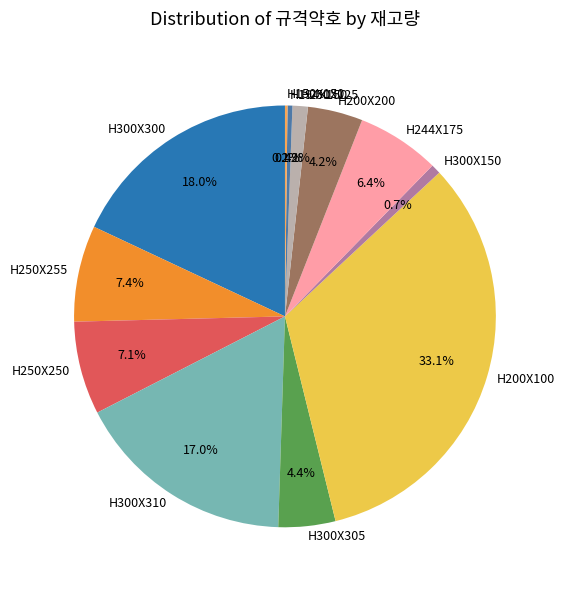

Approximately how many times larger is the value at H300X300 compared to H300X305?

4.1